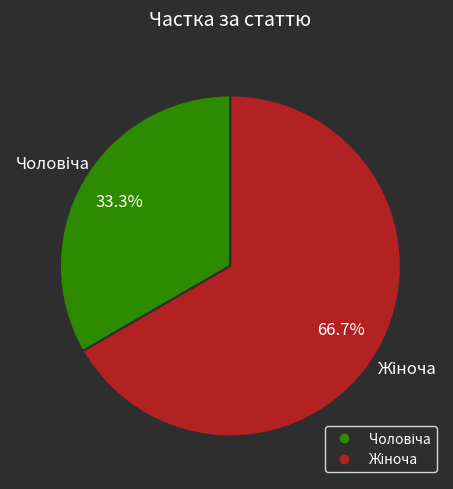

Is there a majority slice in this chart?

Yes